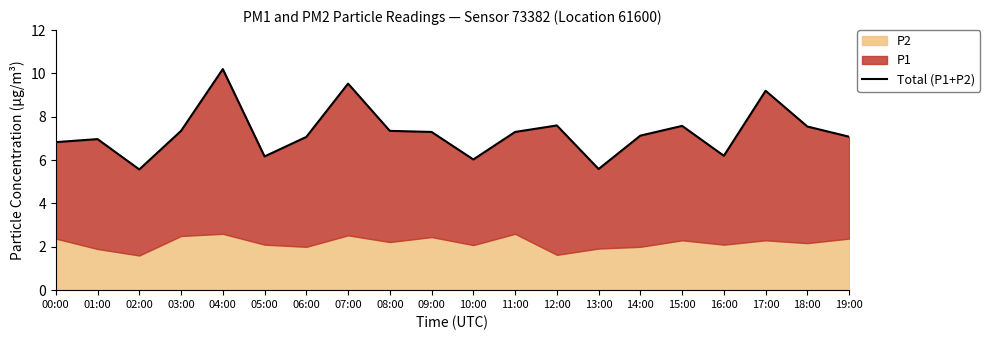

At which label is the value closest to 7?

01:00